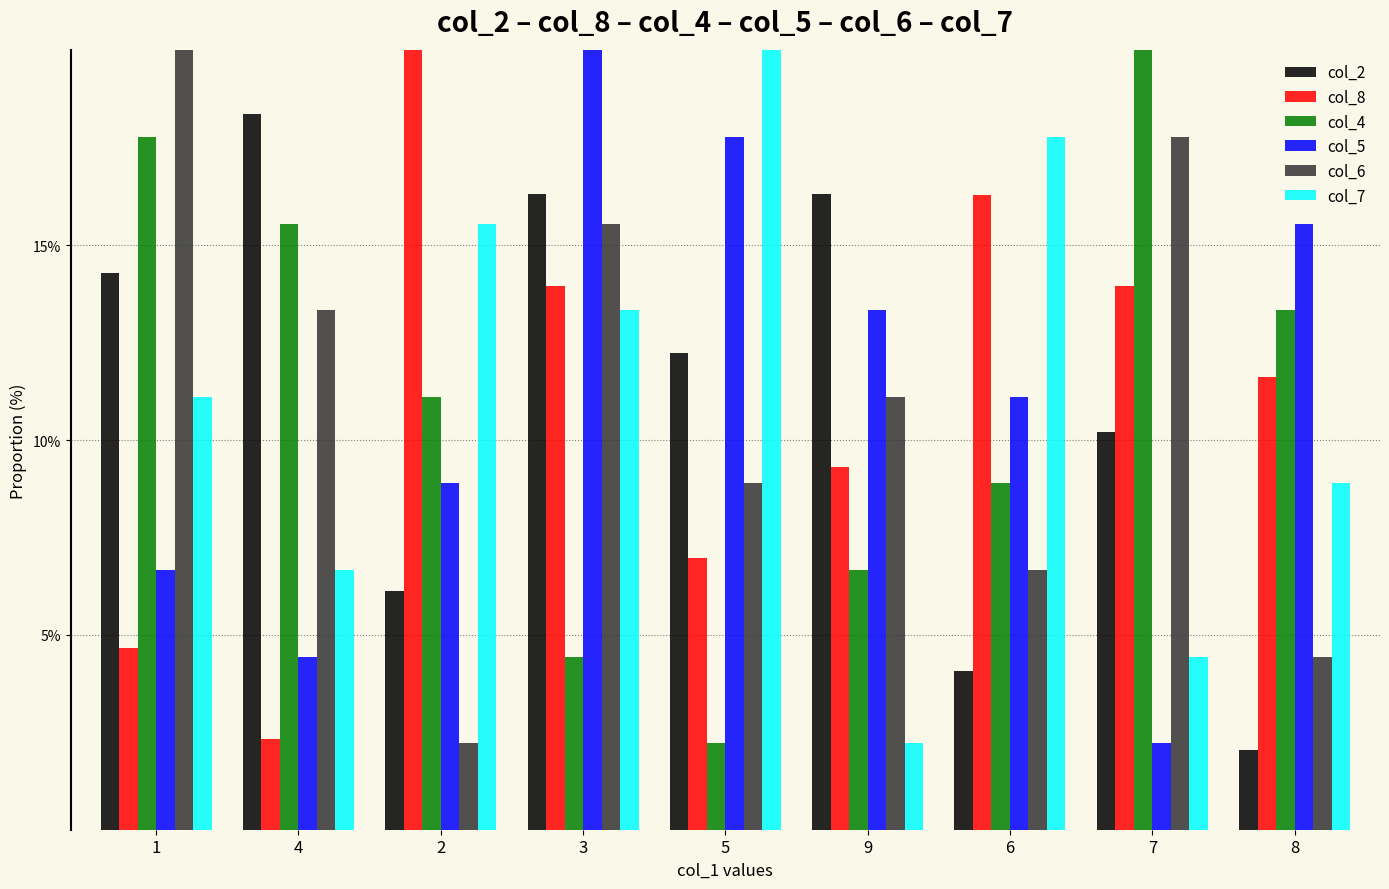

True or false: col_8 has a value of 20.9 at 2.

True